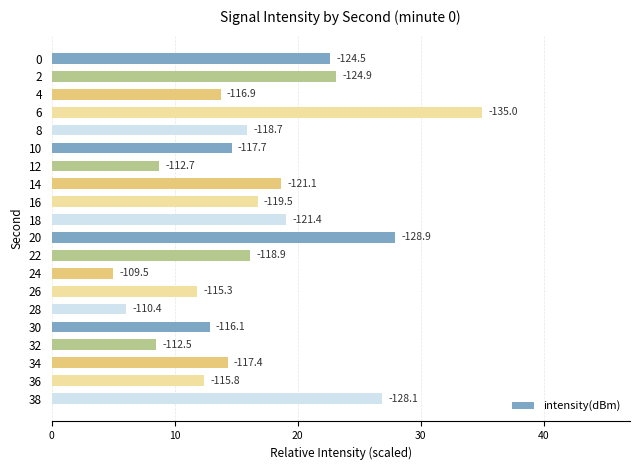

Where is the data nearest to the value 20?

18